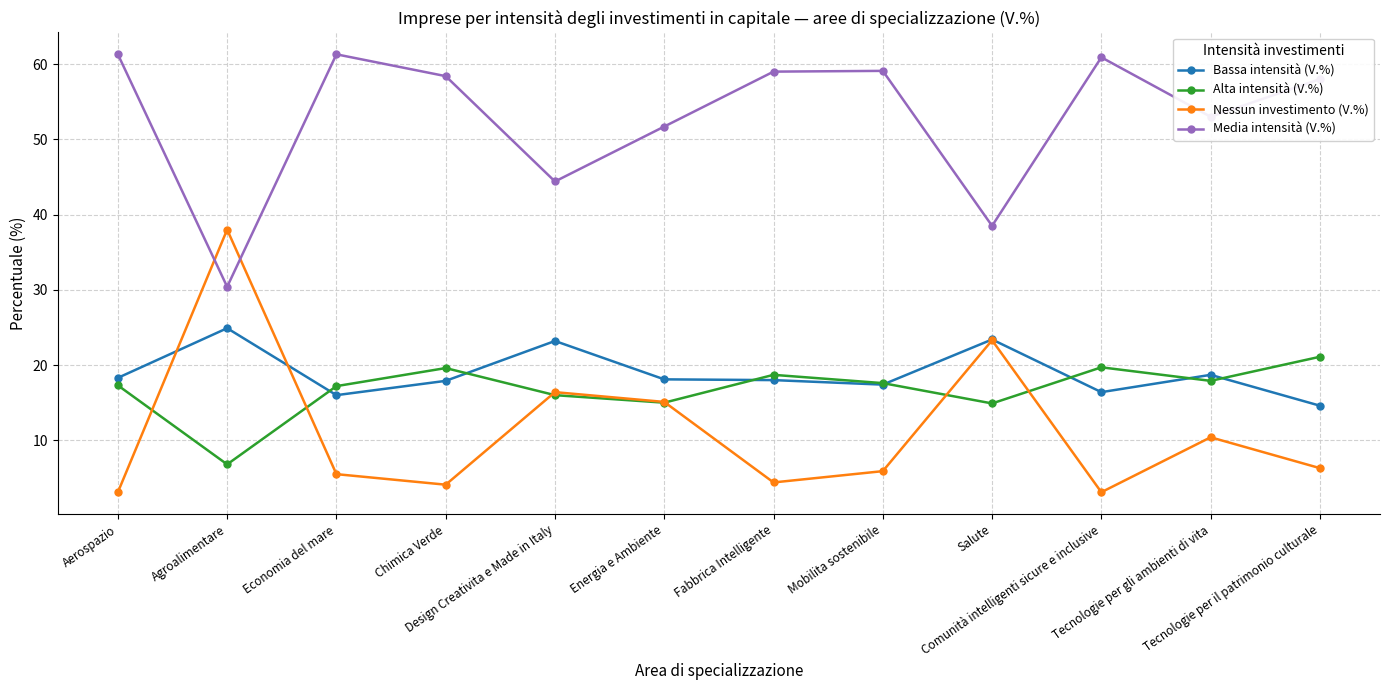

What is the difference between the Bassa intensità (V.%) values at Agroalimentare and Tecnologie per il patrimonio culturale?

10.3